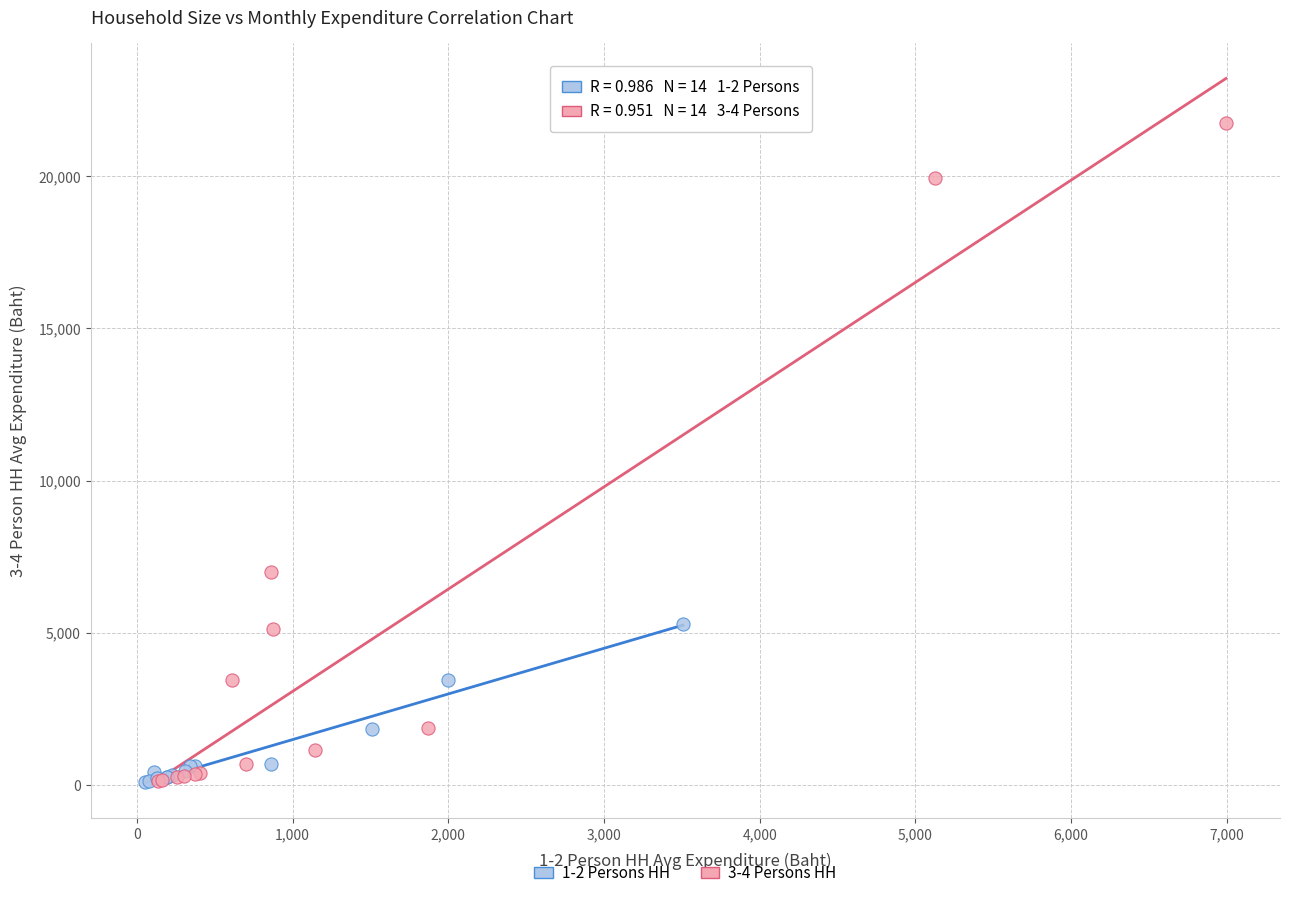

Which series contains the highest Y value?

3-4 Persons HH